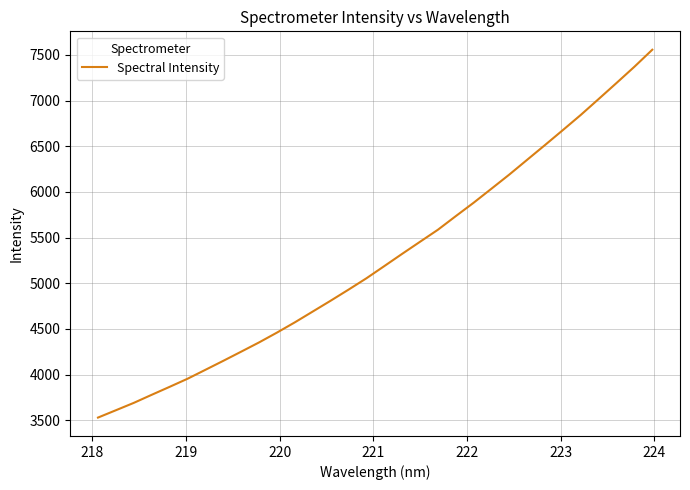

What is the minimum value shown in the chart?

3530.5